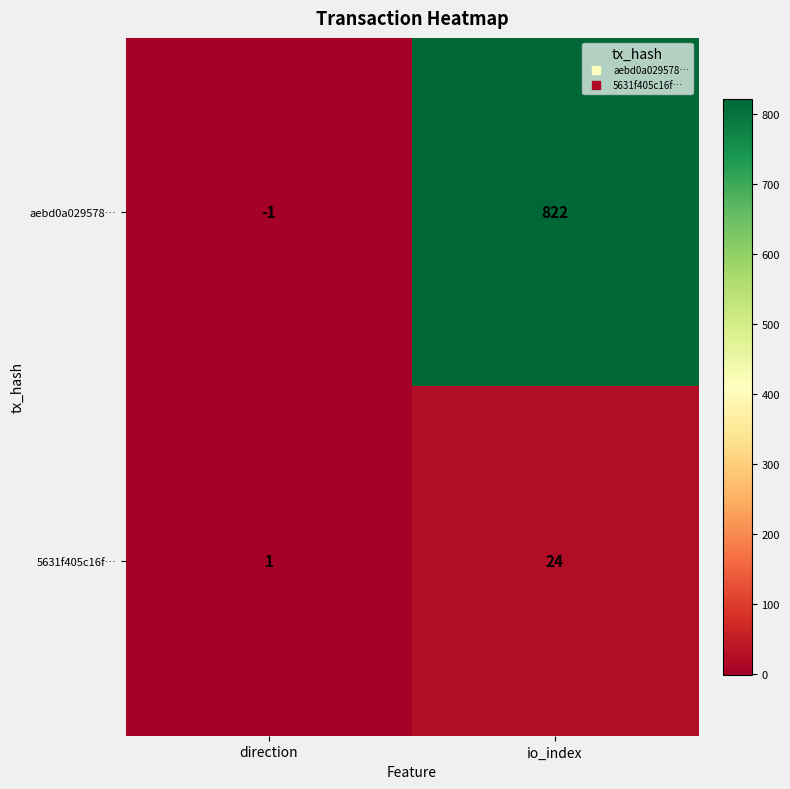

Where is 5631f405c16f… nearest to the value 12?

direction